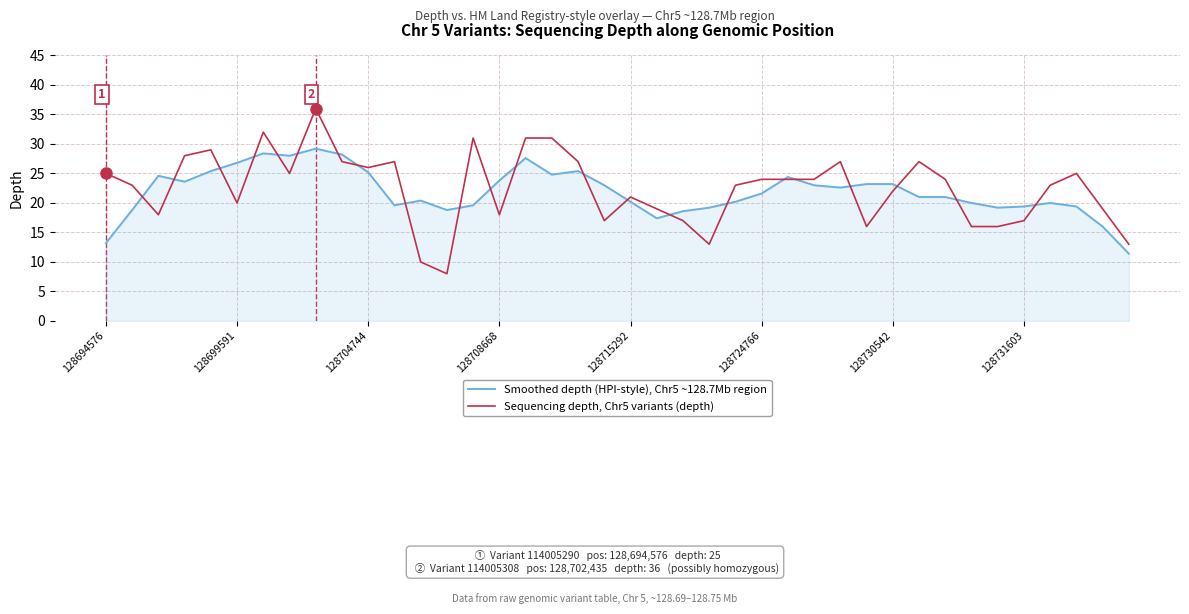

Rank the series by their average value, from highest to lowest.

Sequencing depth, Chr5 variants (depth), Smoothed depth (HPI-style), Chr5 ~128.7Mb region